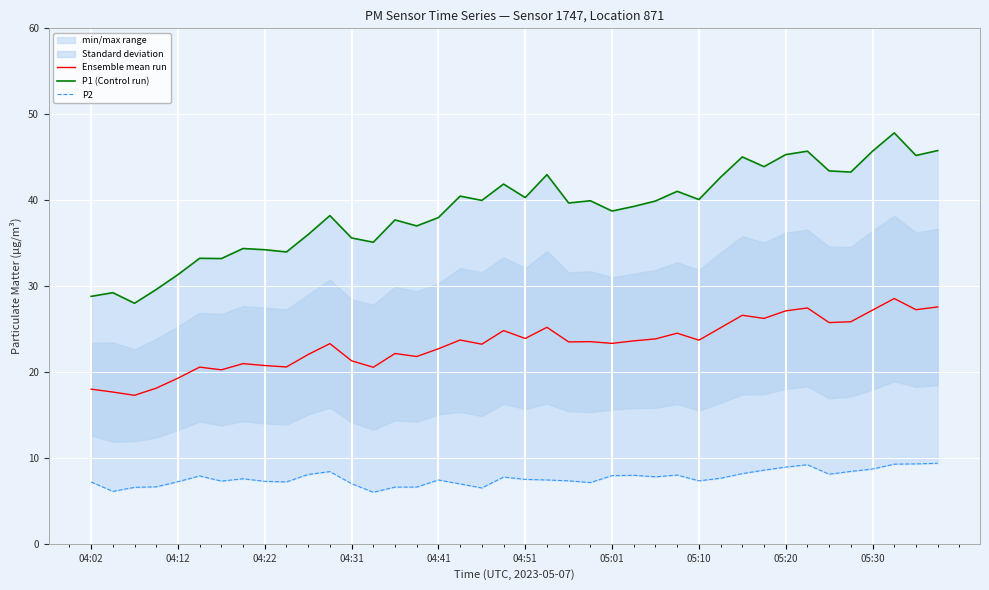

What is the lowest value of the Ensemble mean run series?

17.3